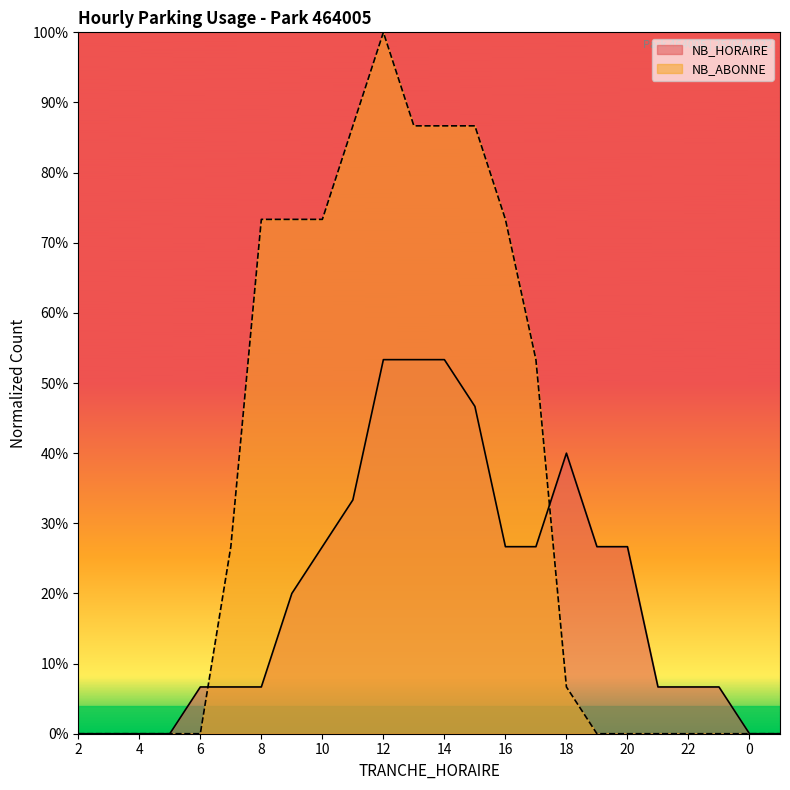

Reading right to left, transcribe all the data shown in this chart.

NB_HORAIRE: 0.0	0.0	0.1	0.1	0.1	0.3	0.3	0.4	0.3	0.3	0.5	0.5	0.5	0.5	0.3	0.3	0.2	0.1	0.1	0.1	0.0	0.0	0.0	0.0
NB_ABONNE: 0.0	0.0	0.0	0.0	0.0	0.0	0.0	0.1	0.5	0.7	0.9	0.9	0.9	1.0	0.9	0.7	0.7	0.7	0.3	0.0	0.0	0.0	0.0	0.0